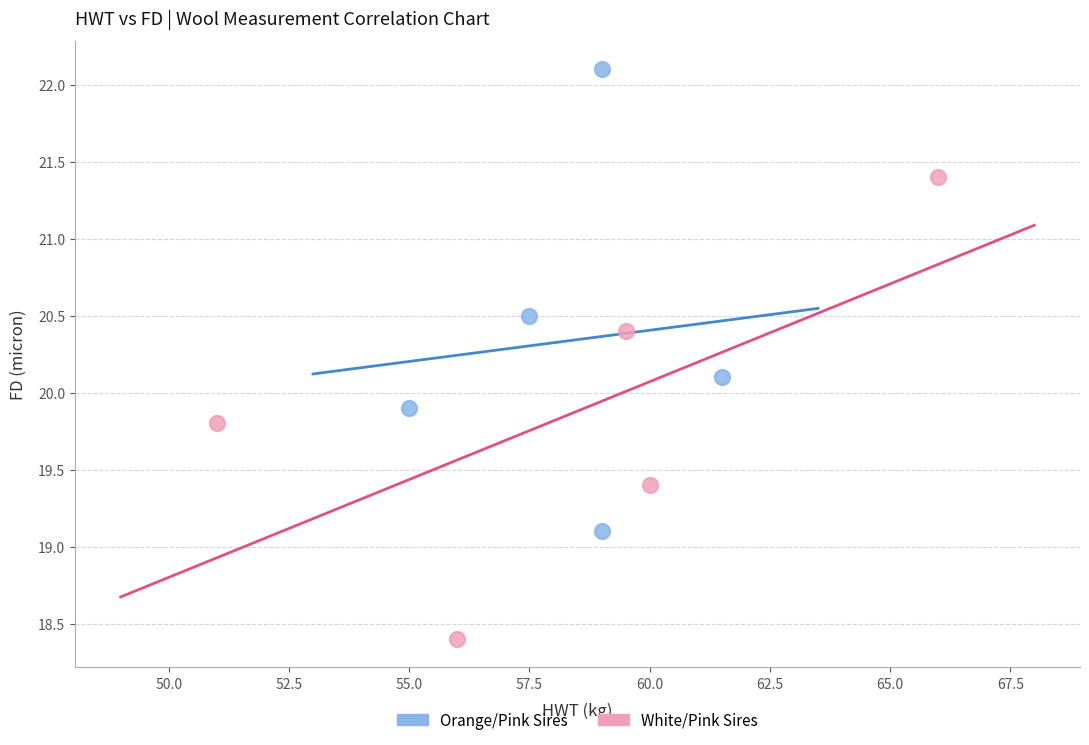

Which series contains the highest Y value?

Orange/Pink Sires